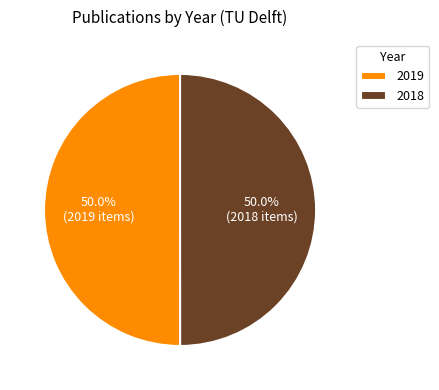

True or false: 2019 accounts for 58% of the total.

False